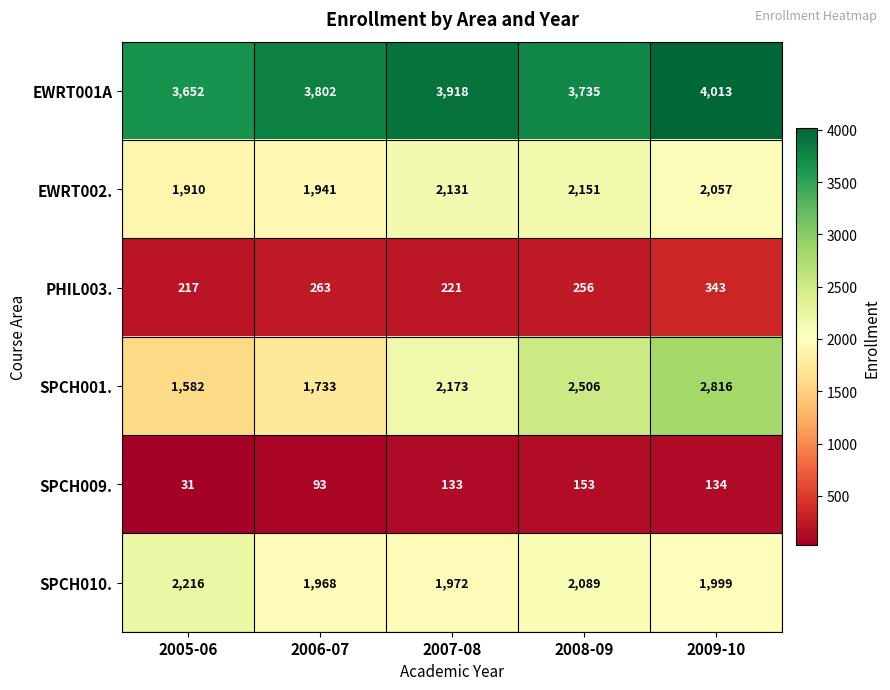

What is the sum of all PHIL003. values?

1300